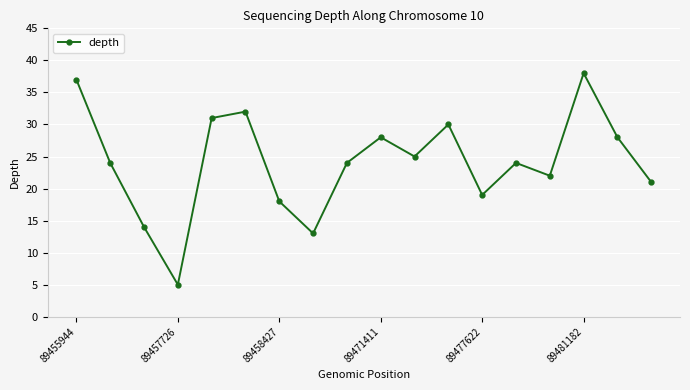

Does the chart have visible grid lines?

Yes